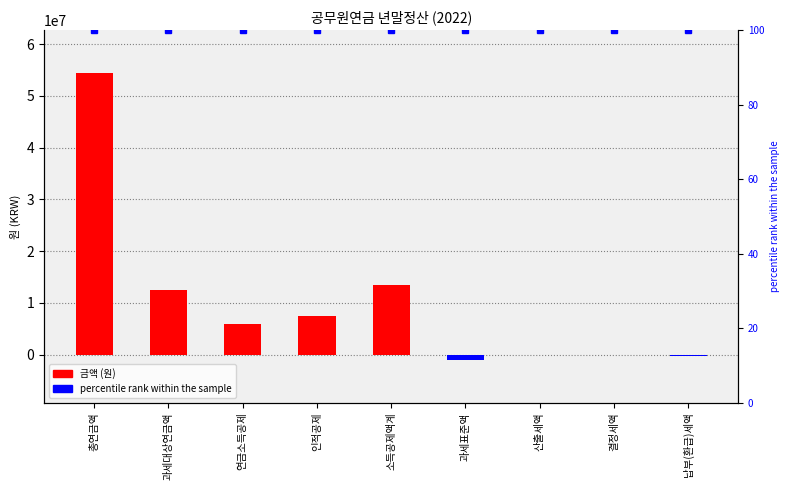

What position from the right is 소득공제액계?

5